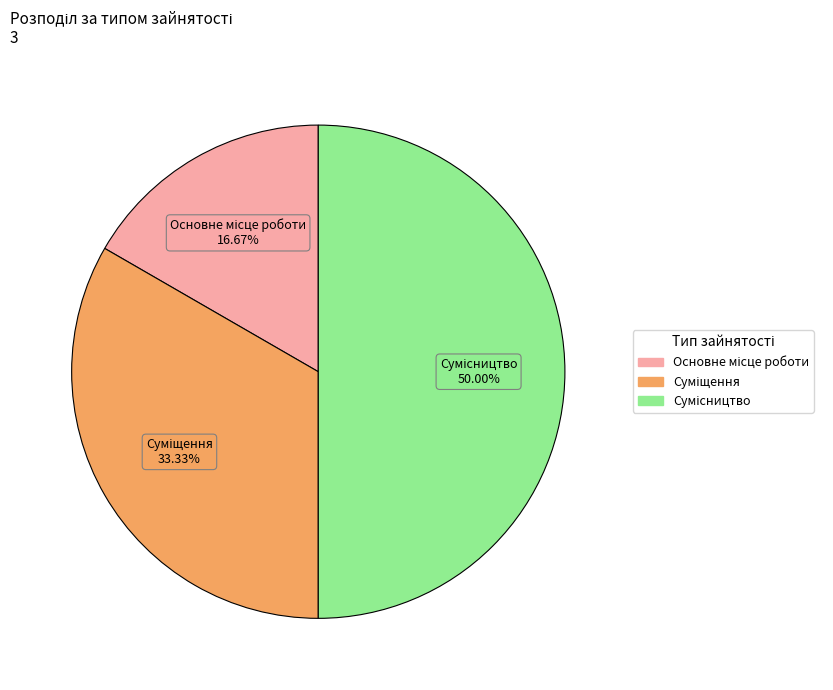

Which category has the smallest portion of the pie?

Основне місце роботи